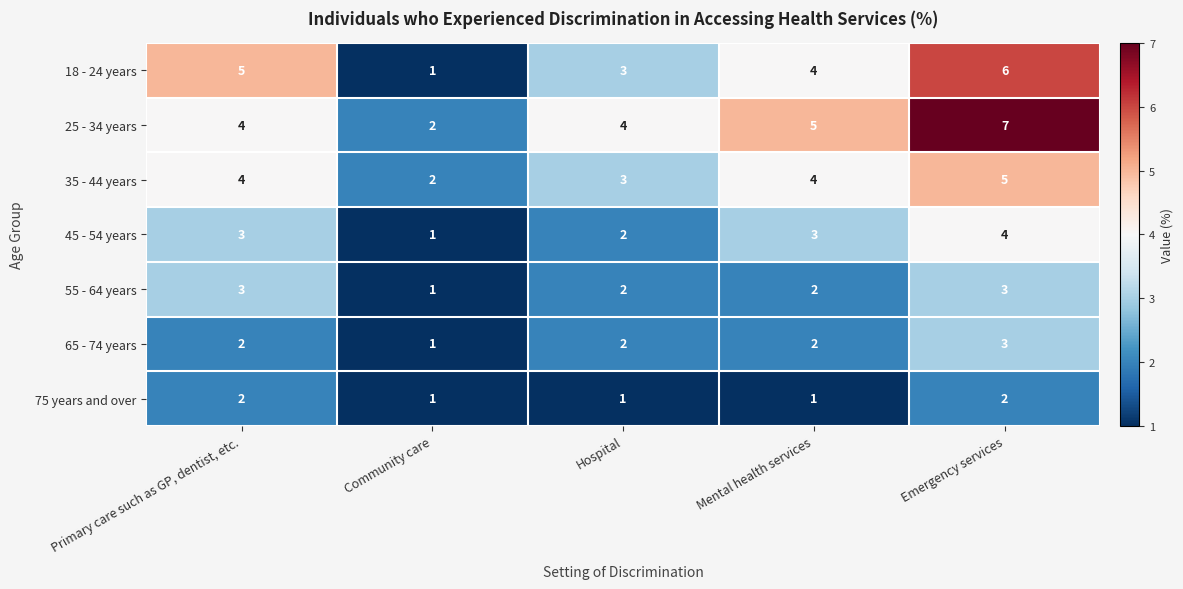

The 75 years and over series shows 1 at Primary care such as GP, dentist, etc.. True or false?

False